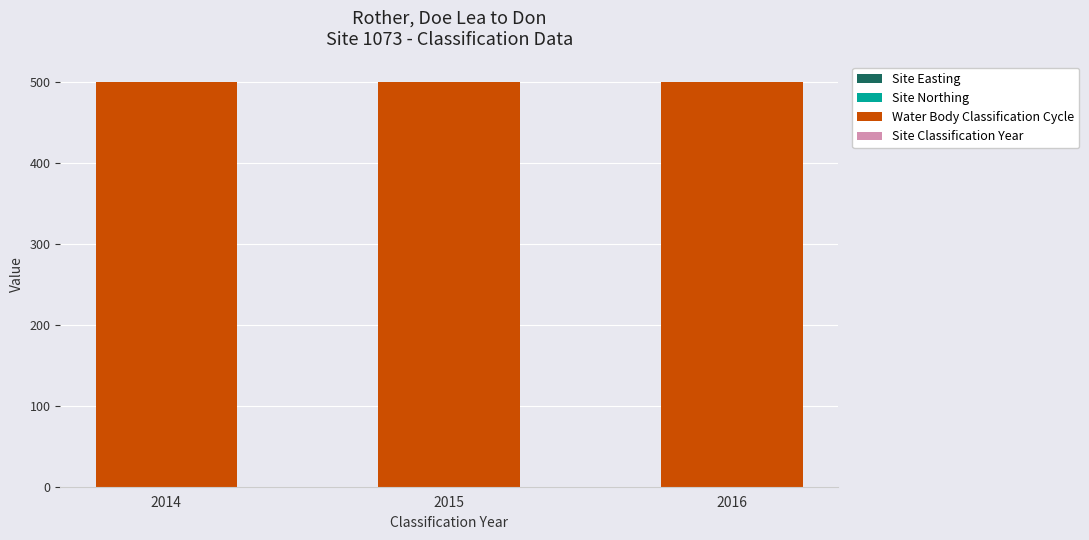

At which label is Water Body Classification Cycle closest to 500?

2014